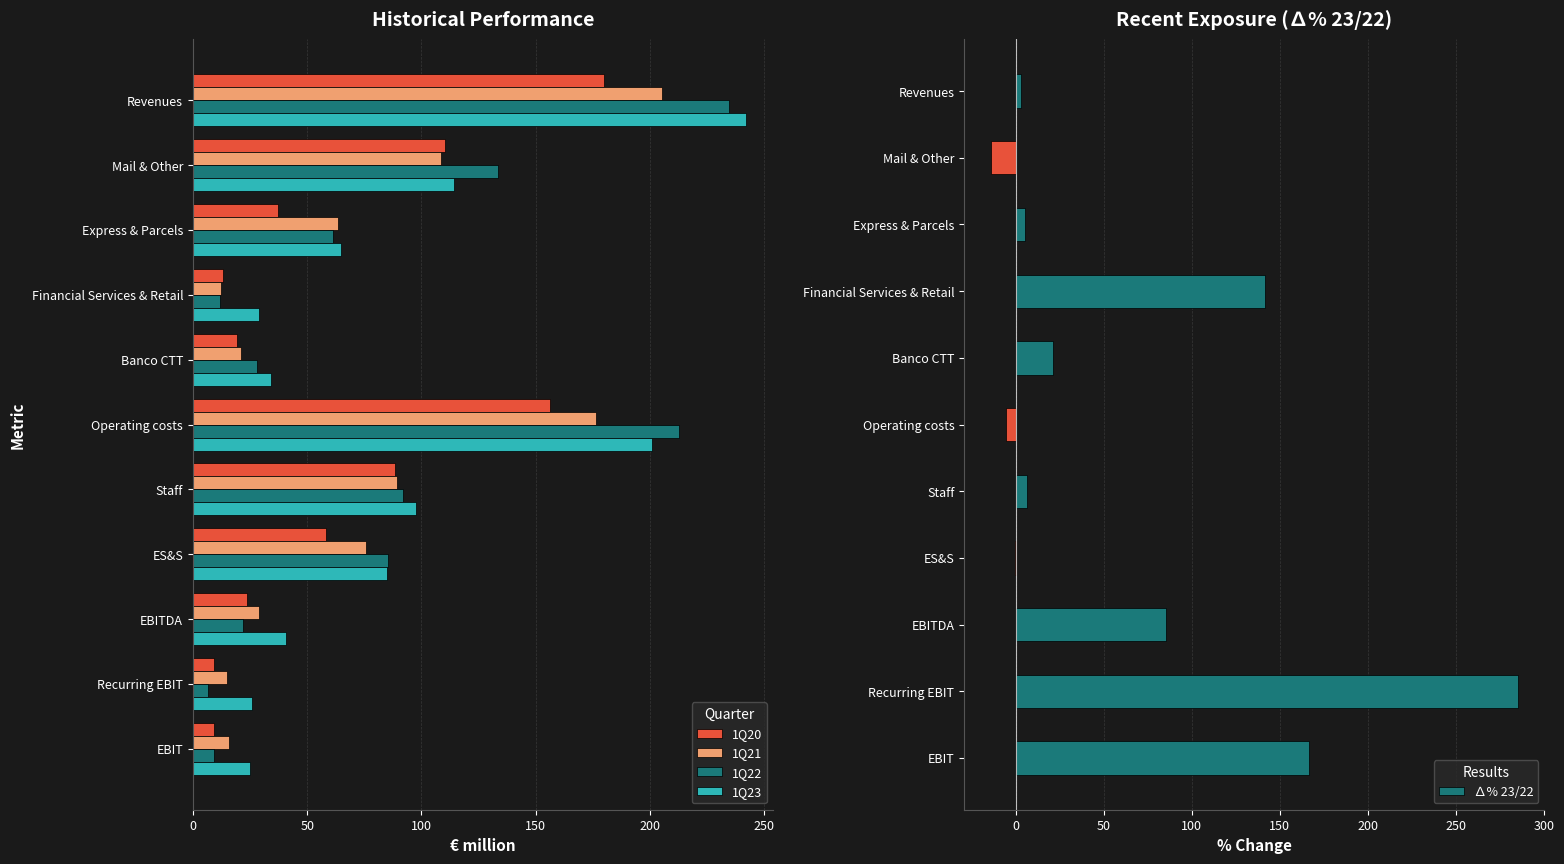

The 1Q22 series shows 234.8 at Revenues. True or false?

True